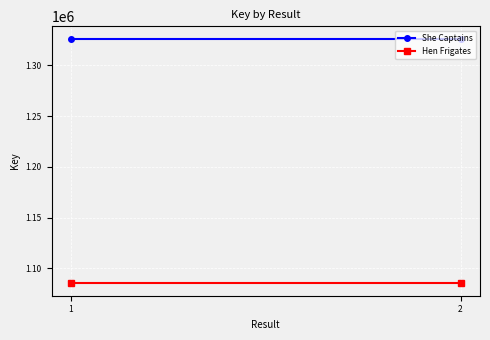

Reading left to right, what are all the values shown in this chart?

She Captains: 1=1326363	2=1326363
Hen Frigates: 1=1085141	2=1085141